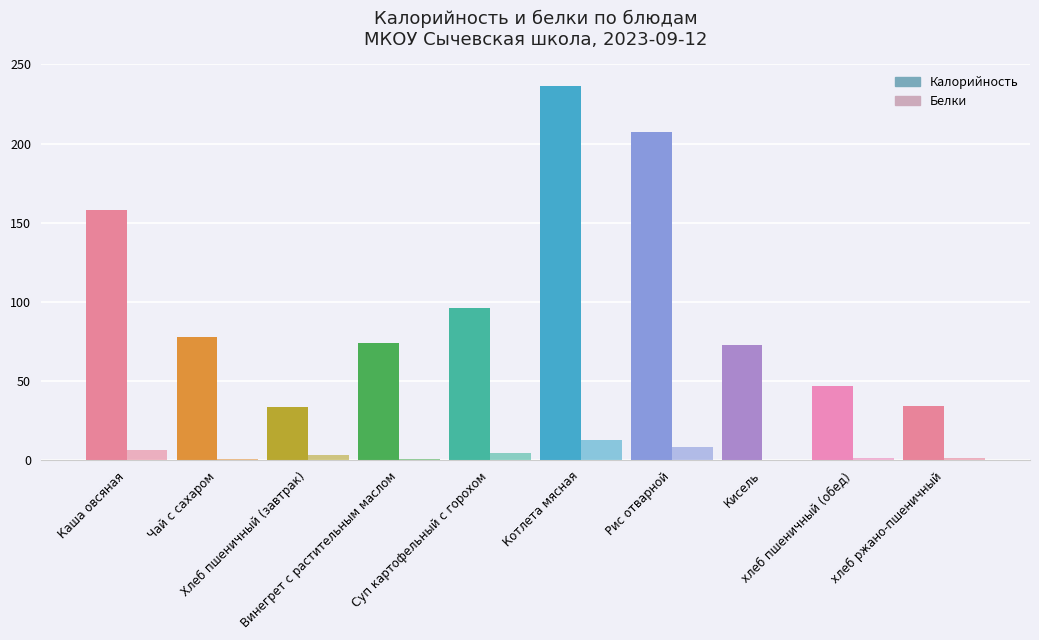

What is the difference between the Белки values at Хлеб пшеничный (завтрак) and Каша овсяная?

3.4